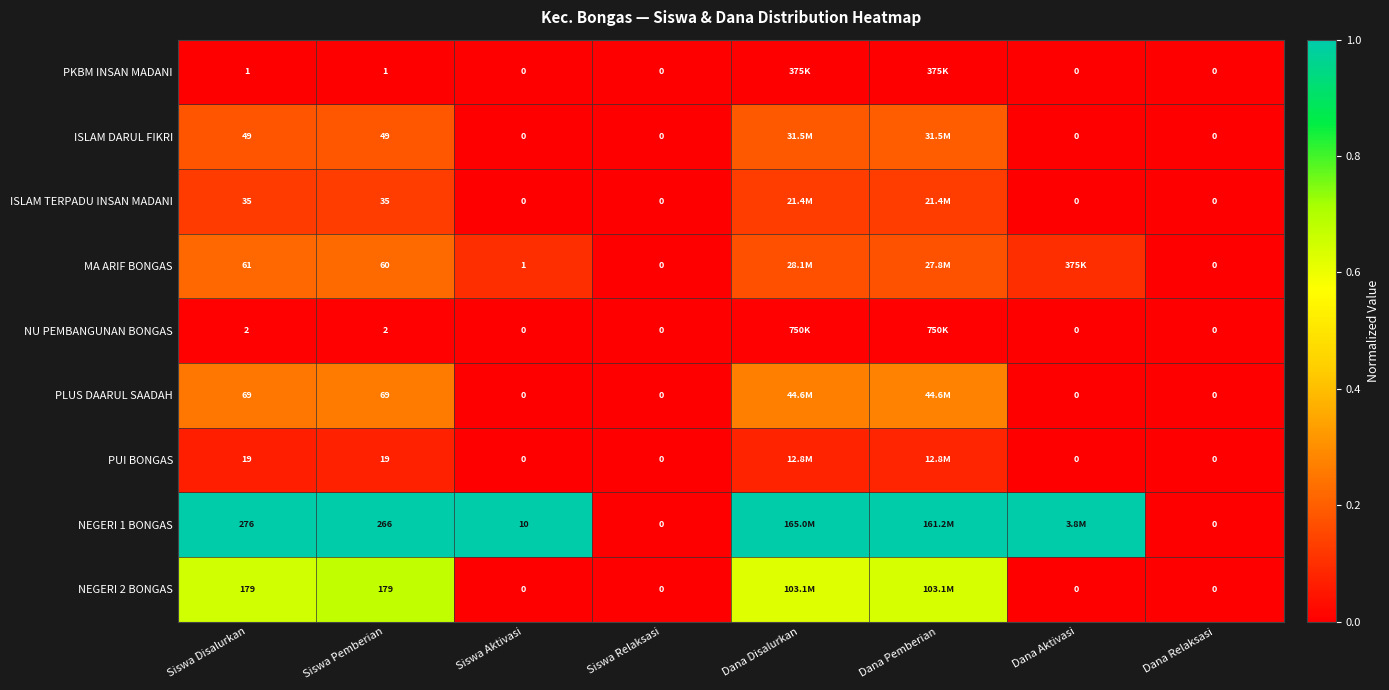

Is it true that NEGERI 1 BONGAS equals 1.0 at Siswa Pemberian?

True